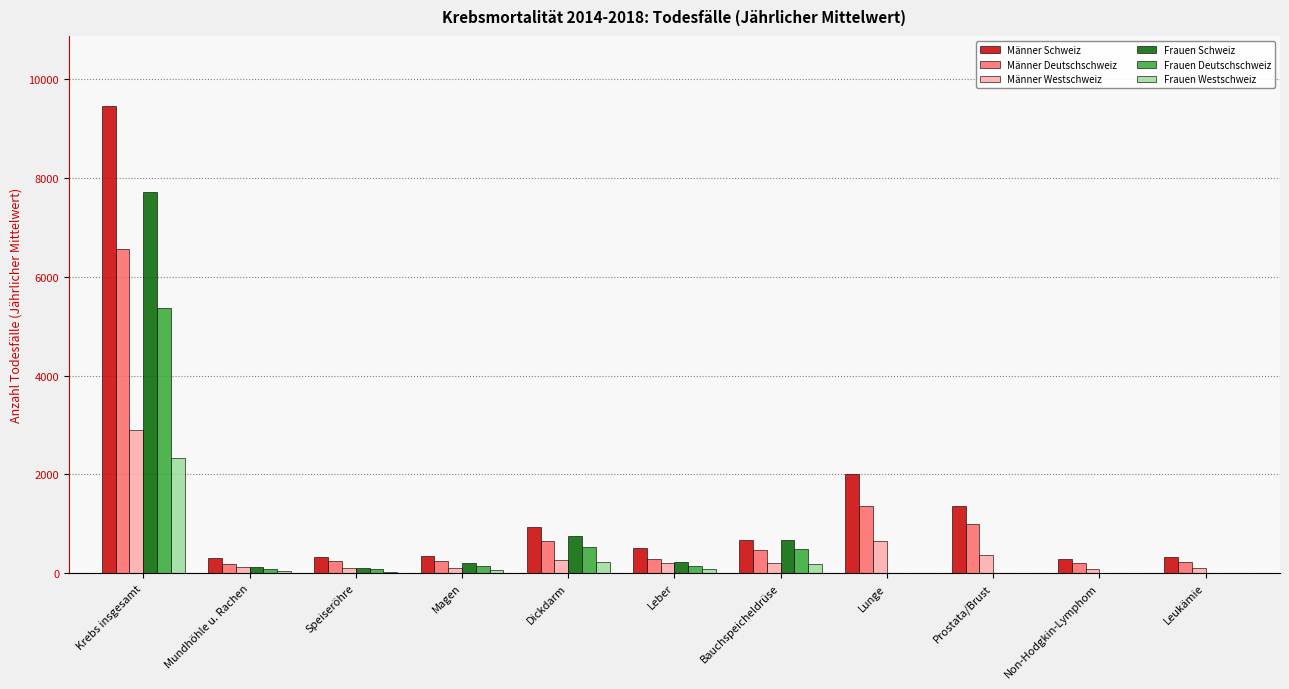

How many values in the Männer Schweiz series exceed 507?

6